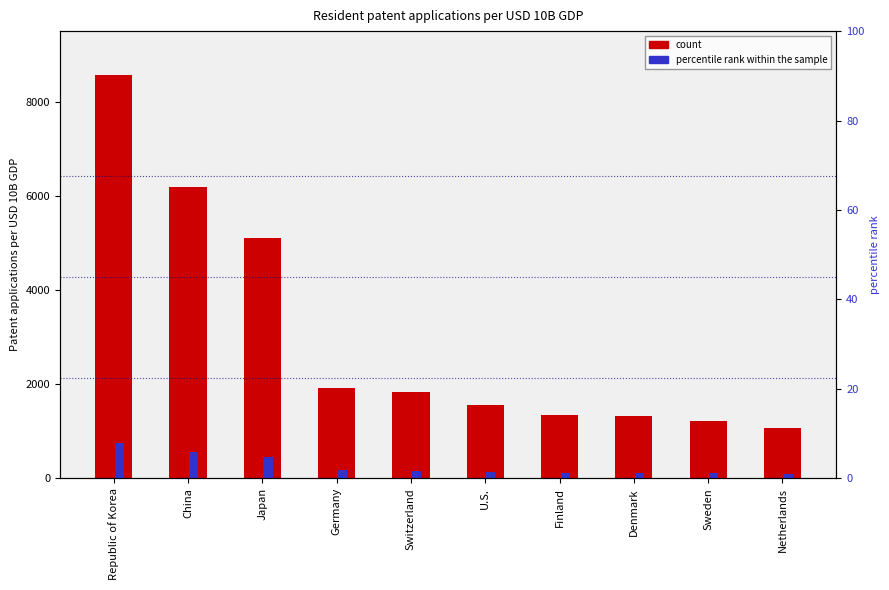

What is the minimum value for Resident patent applications per USD 10B GDP?

1078.0